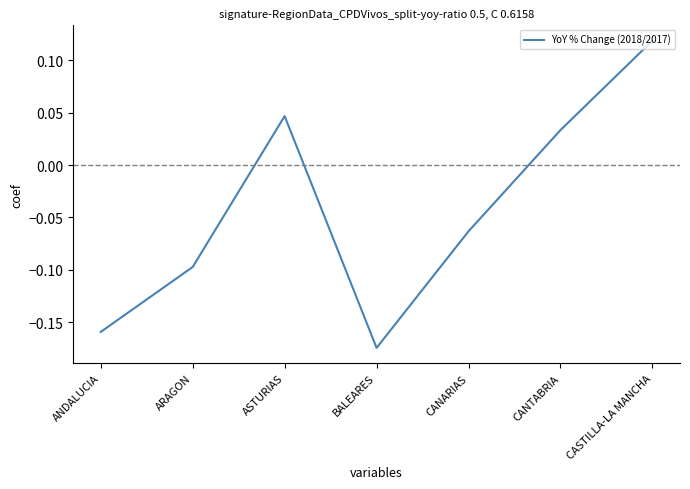

List the labels in order of value, largest first.

CASTILLA-LA MANCHA, ASTURIAS, CANTABRIA, CANARIAS, ARAGON, ANDALUCIA, BALEARES